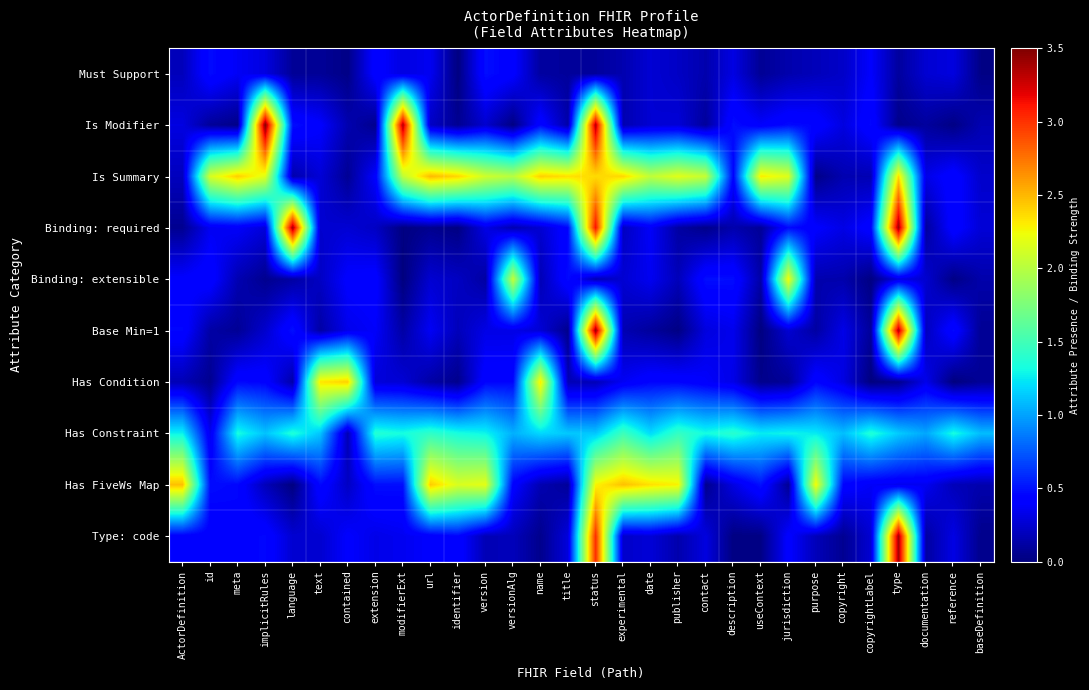

Count the number of data series in this chart.

10